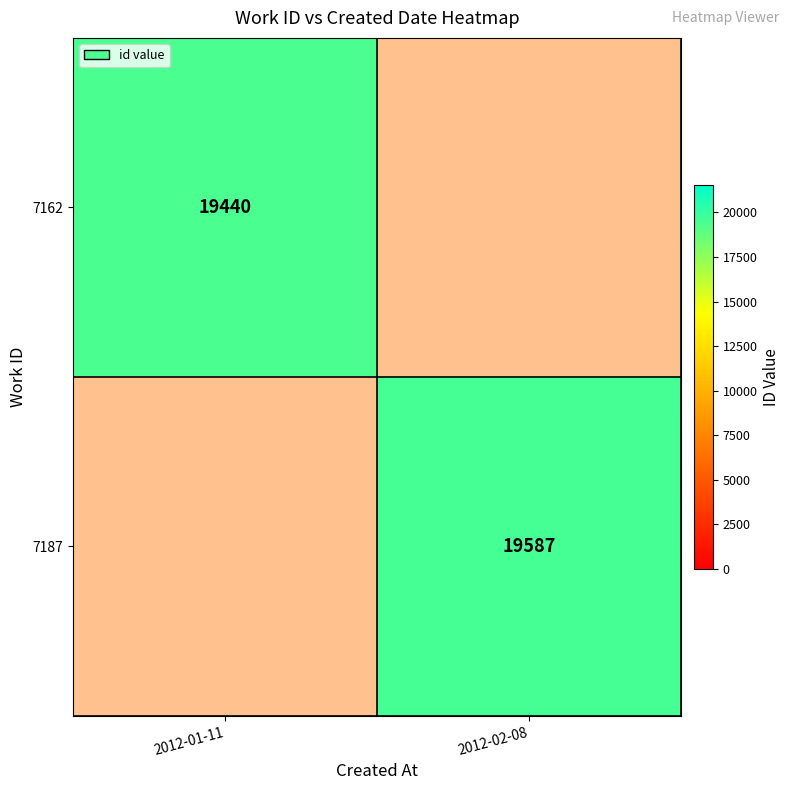

What is the approximate value of 7187 at 2012-02-08?

19587.0